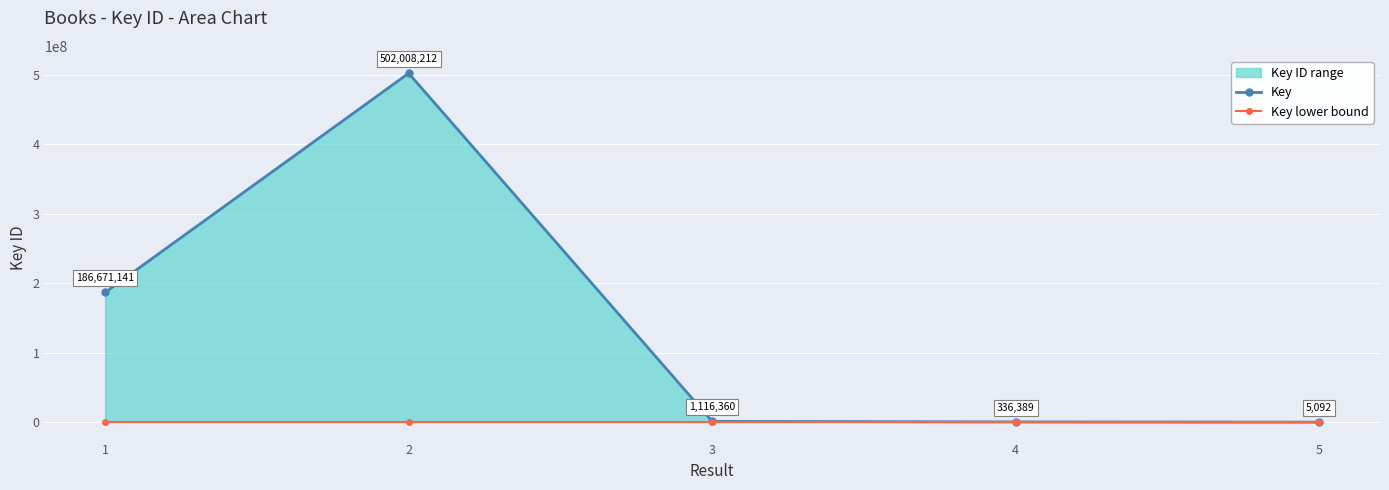

At which label is Key lower bound closest to 316044?

1